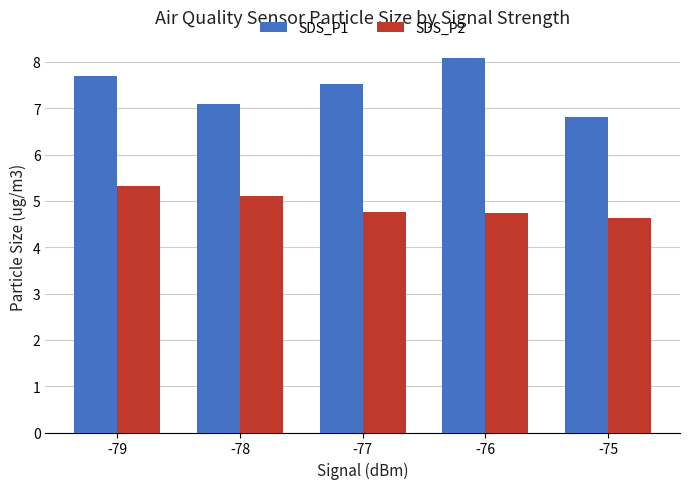

Reading left to right, list all the values displayed in this chart.

SDS_P1: 7.7	7.1	7.5	8.1	6.8
SDS_P2: 5.3	5.1	4.8	4.7	4.6